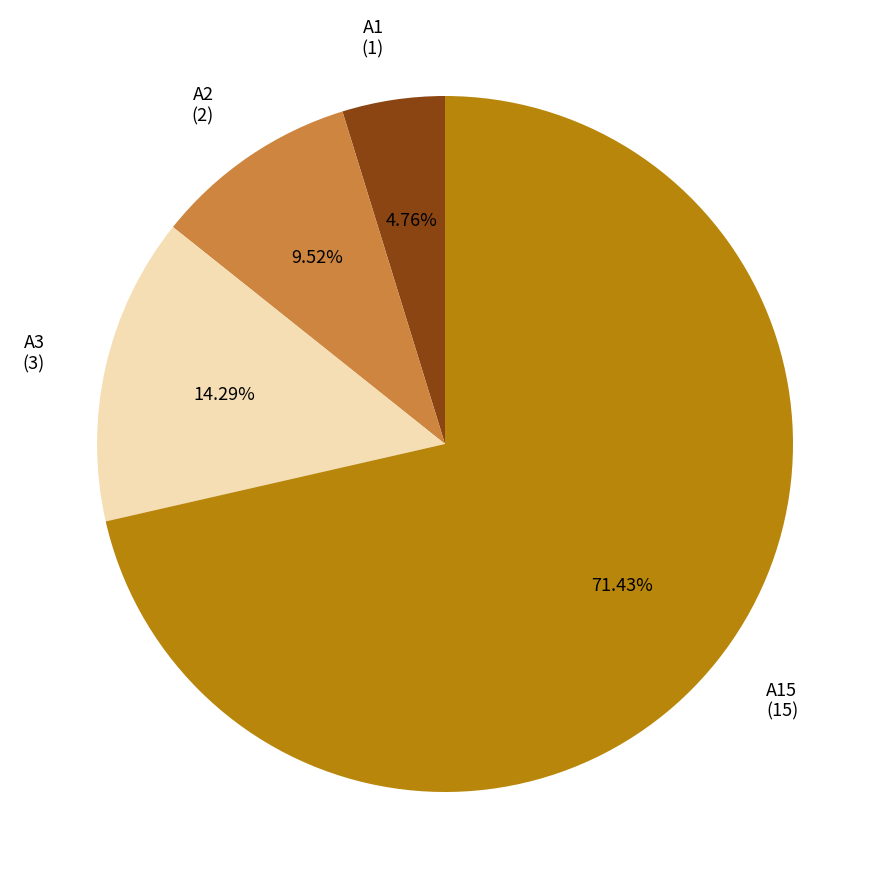

Rank the categories by value from highest to lowest.

A15 (15), A3 (3), A2 (2), A1 (1)